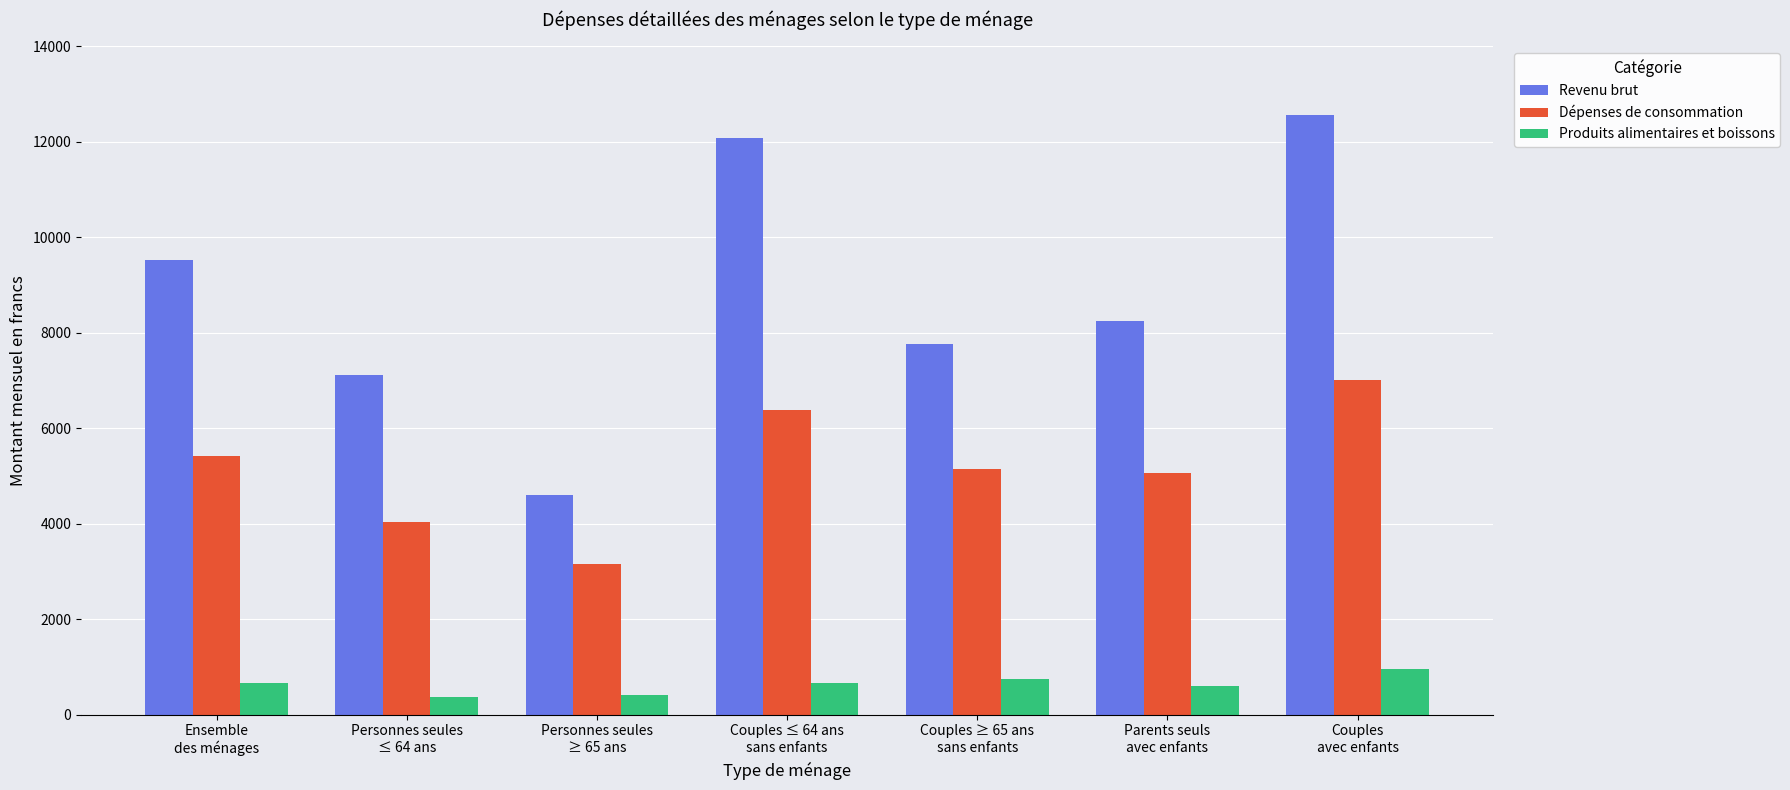

Are the bars grouped side by side (vs. stacked)?

Yes